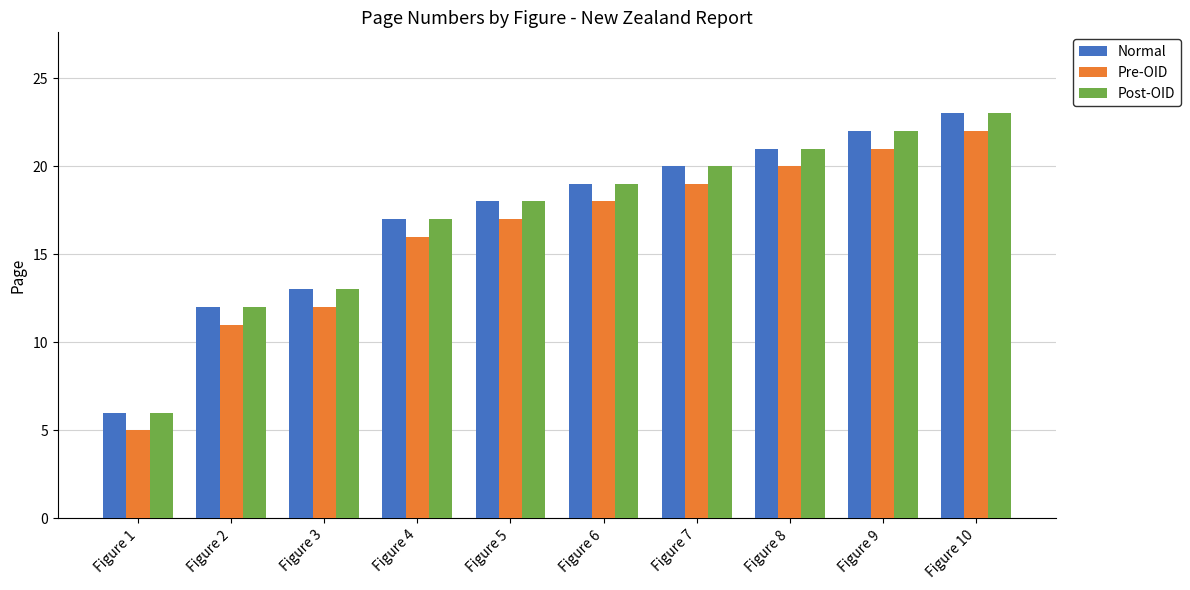

Are the bars grouped side by side (vs. stacked)?

Yes